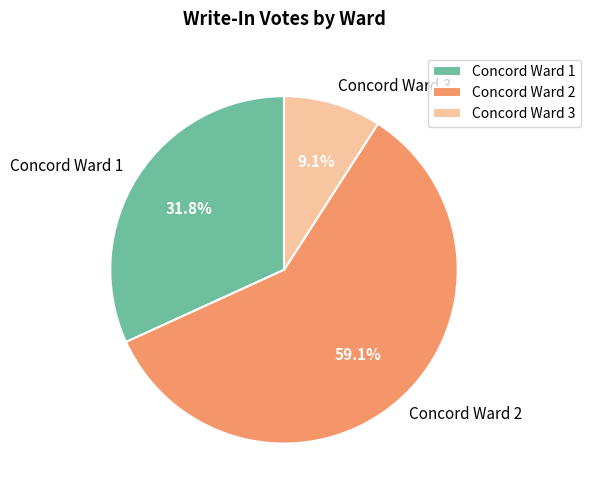

To the nearest percent, what is the average slice percentage?

33%